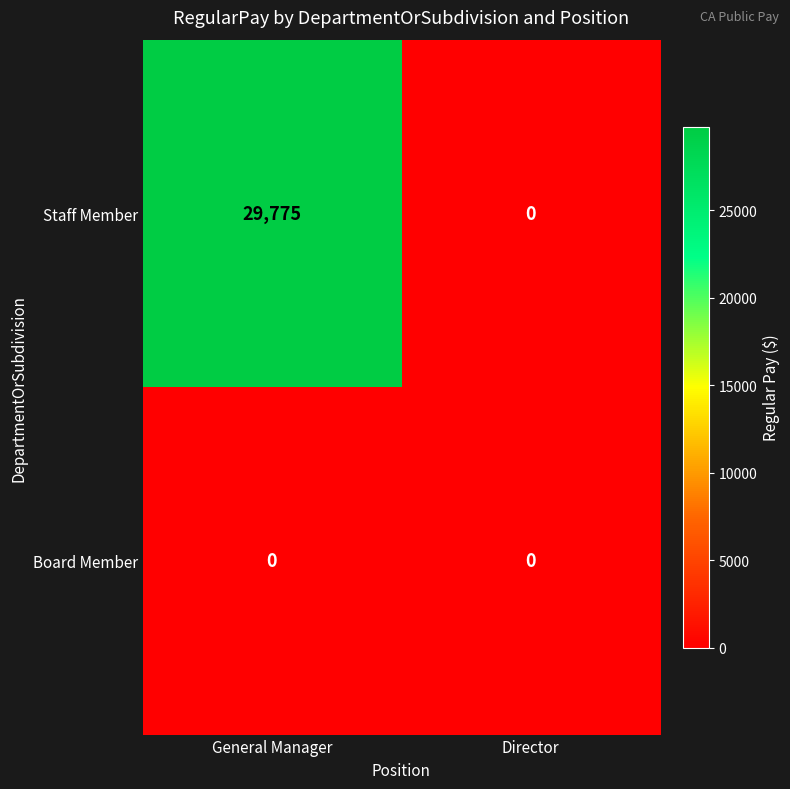

List the series in order of their peak value, highest first.

Staff Member, Board Member